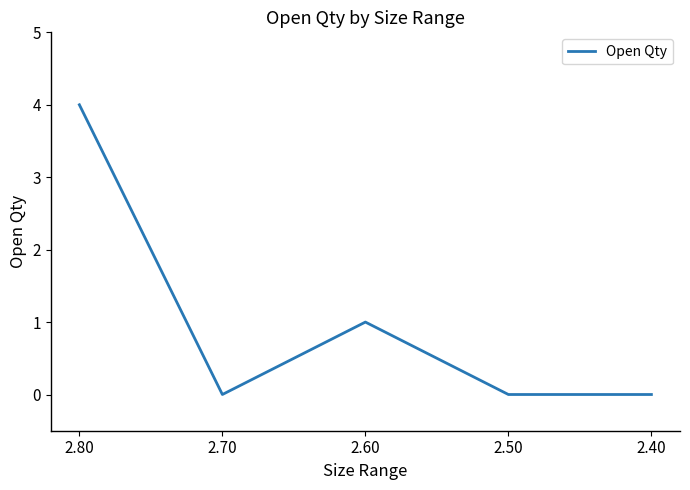

Between 2.60 and 2.50, which is larger?

2.60